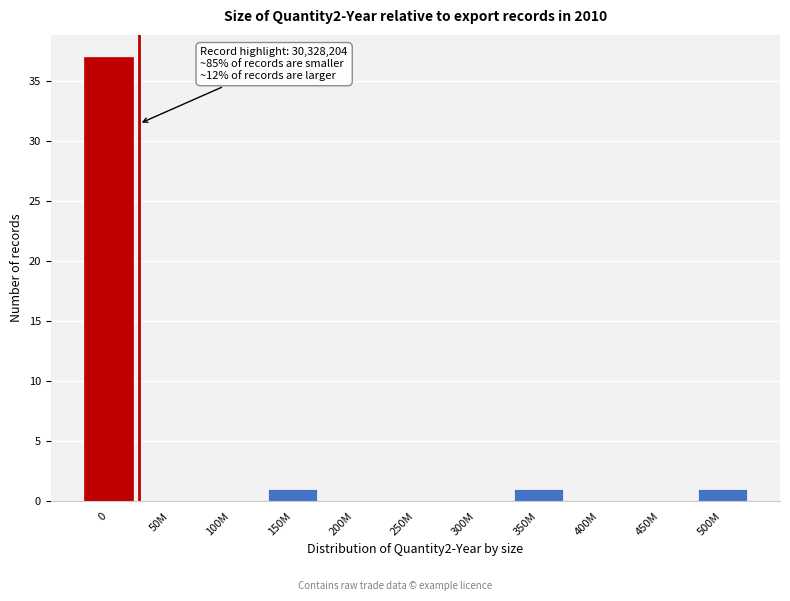

Reading left to right, transcribe all the data shown in this chart.

0=37	50M=0	100M=0	150M=1	200M=0	250M=0	300M=0	350M=1	400M=0	450M=0	500M=1